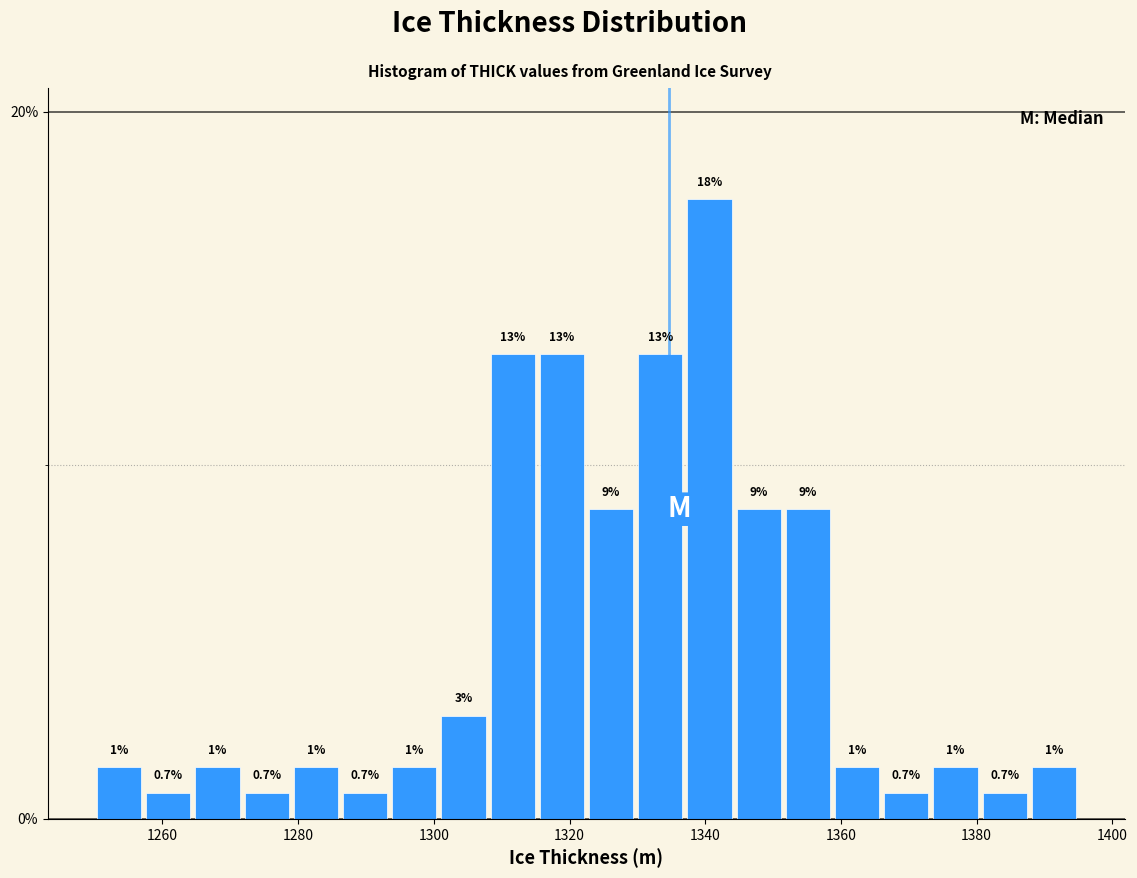

Around what value on the x-axis is the tallest bar? Give the approximate position of its centre, as read against the axis.

1340